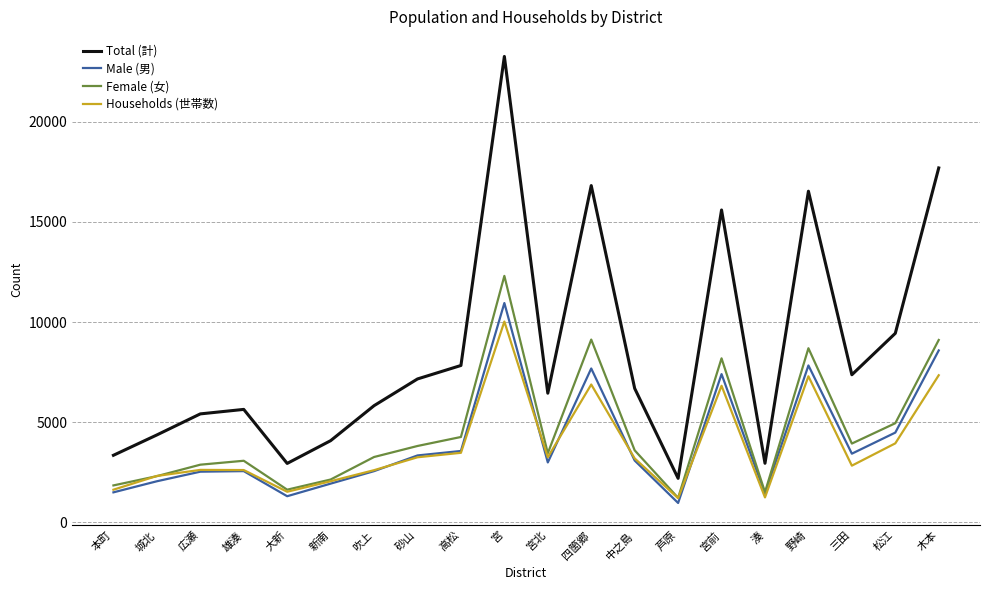

Where do Households (世帯数) and Female (女) first cross each other?

本町 and 城北